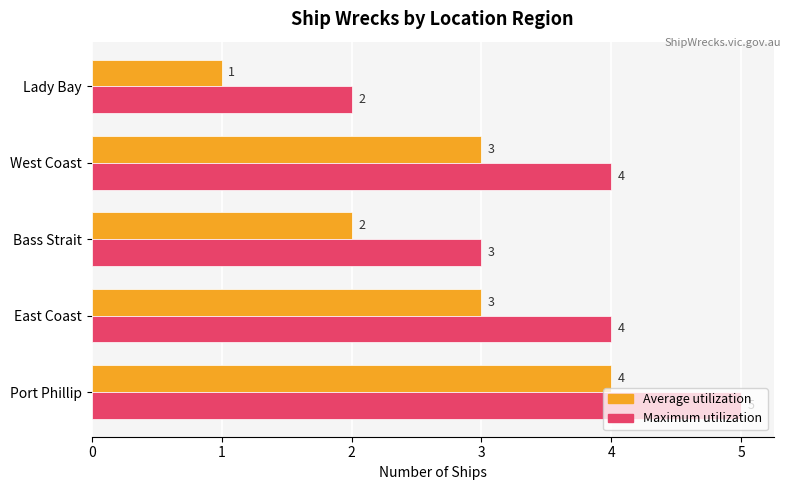

List the series in order of their overall mean, lowest first.

Average utilization, Maximum utilization